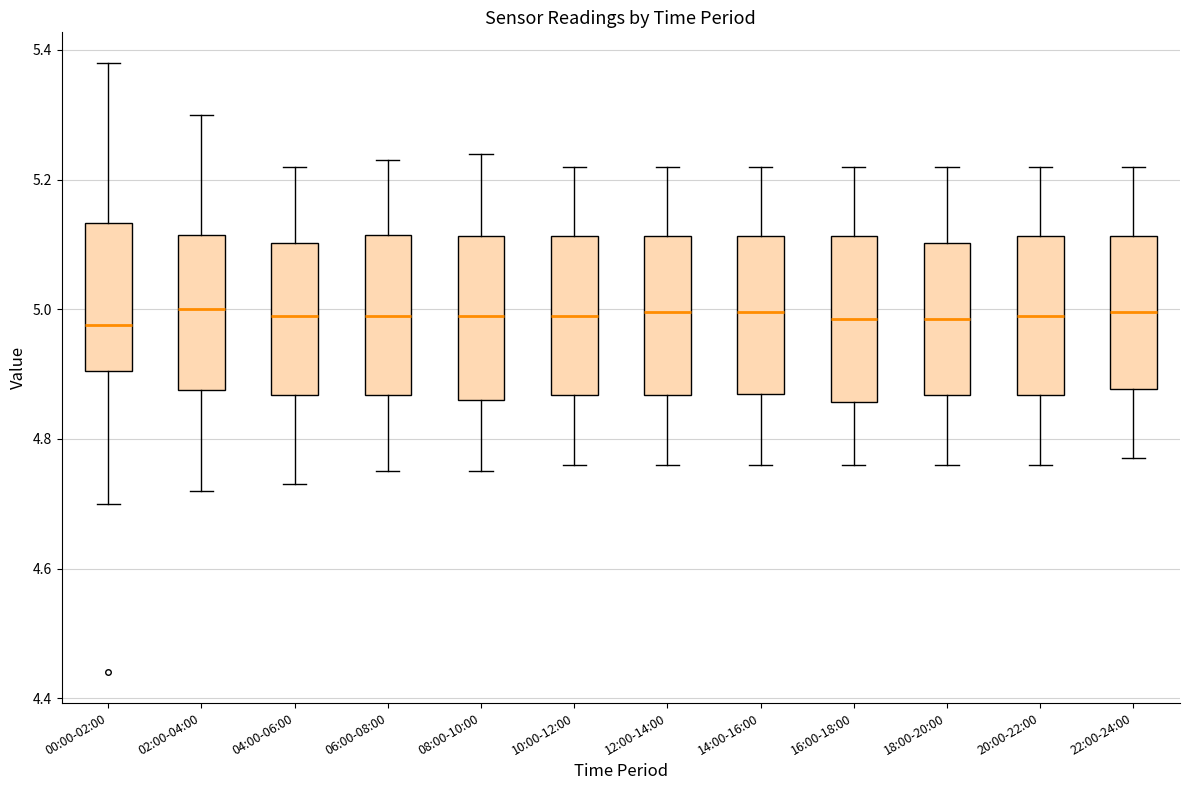

Where is the upper edge of the box for 16:00-18:00 on the y-axis? The values are not printed on the chart, so give them approximately, as read against the axis.

5.12